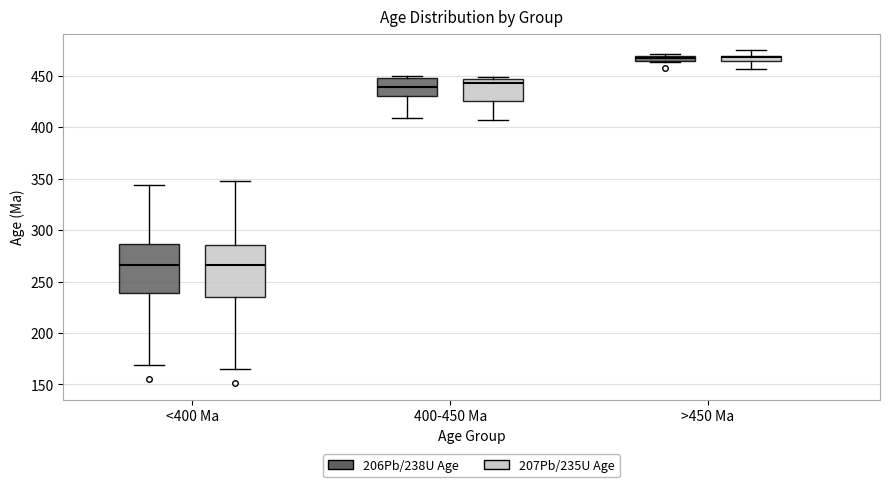

Where does the median line of the box for 400-450 Ma (206Pb/238U Age) sit on the y-axis? The values are not printed on the chart, so give them approximately, as read against the axis.

440